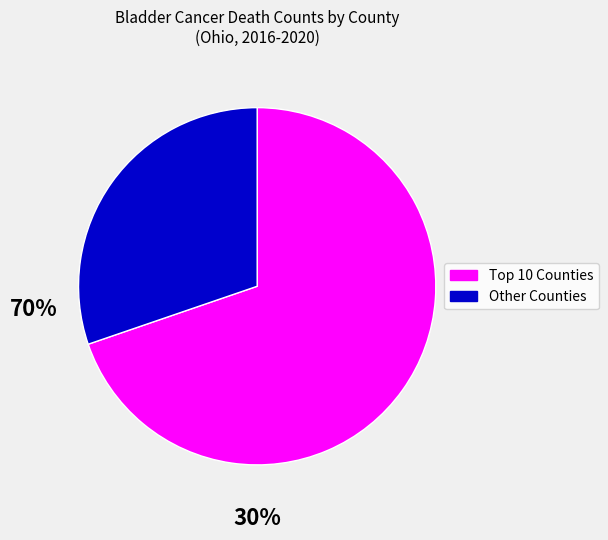

How many slices are in this pie chart?

2